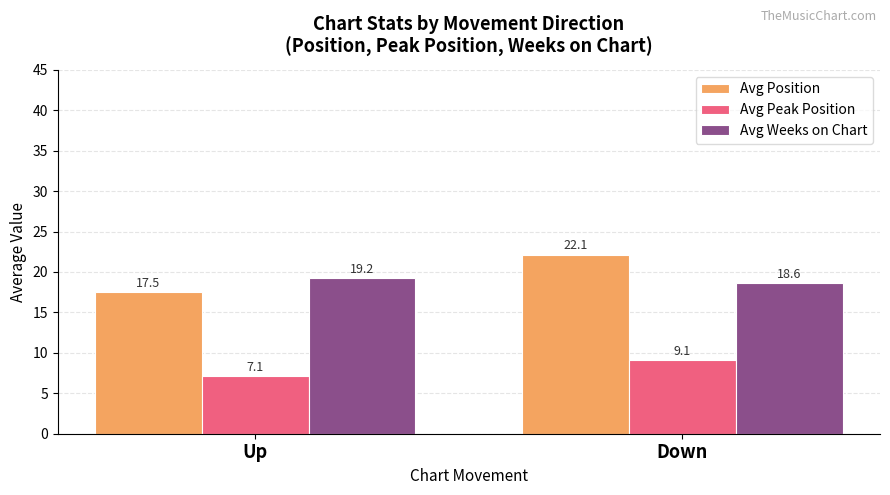

Reading left to right, transcribe all the data shown in this chart.

Avg Position: 17.5	22.1
Avg Peak Position: 7.1	9.1
Avg Weeks on Chart: 19.2	18.6